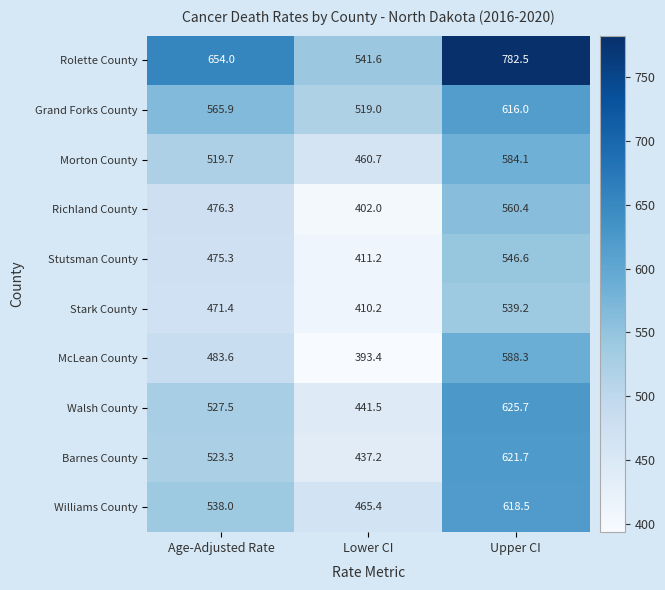

True or false: Rolette County has a value of 401.5 at Upper CI.

False